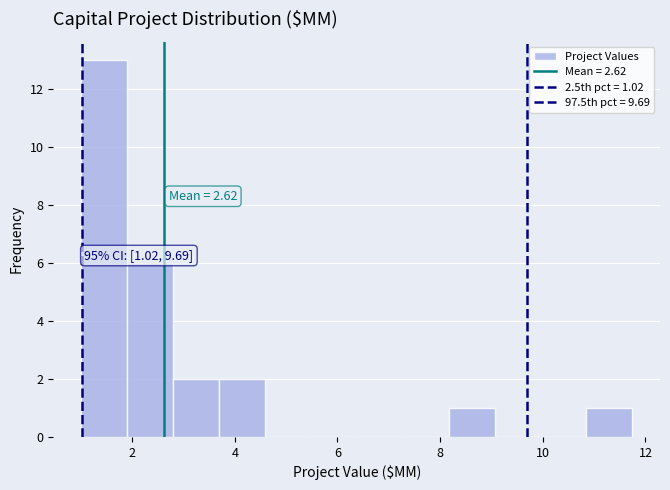

Over which range of the x-axis is the bar tallest?

1.0 to 1.8